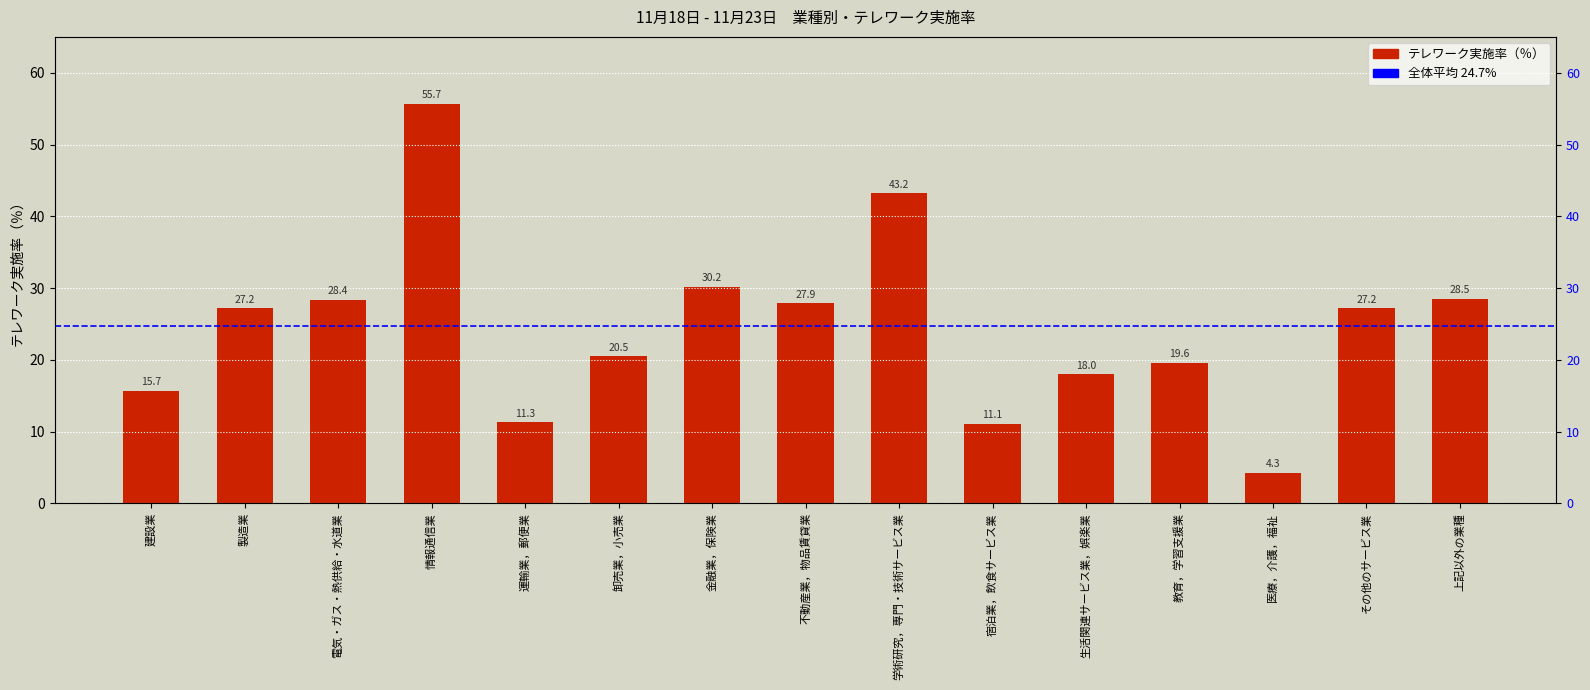

What is the difference between the values at 金融業，保険業 and 教育，学習支援業?

10.6